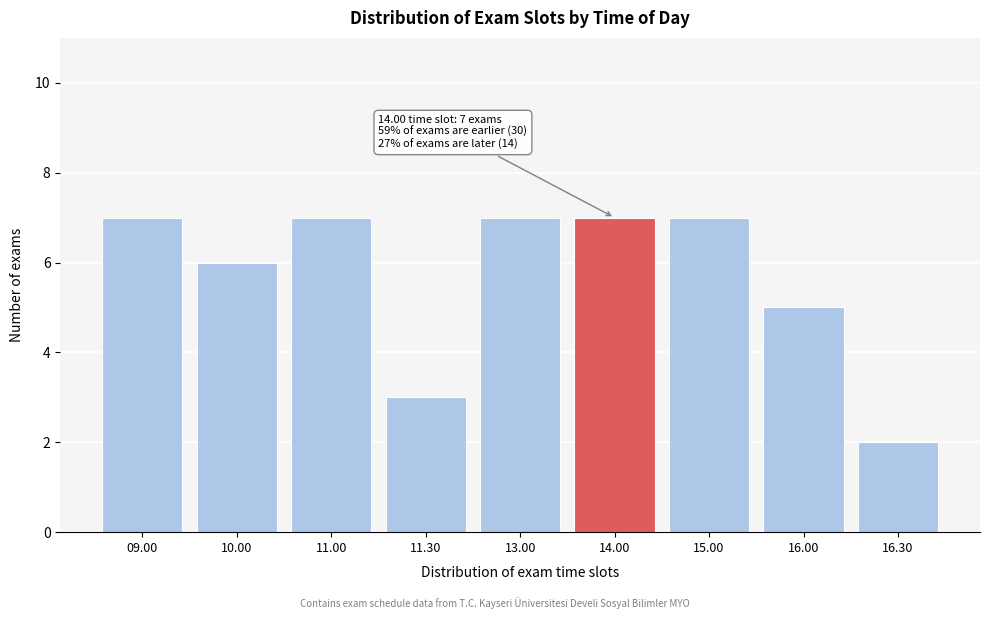

Reading left to right, what are all the values shown in this chart?

7	6	7	3	7	7	7	5	2